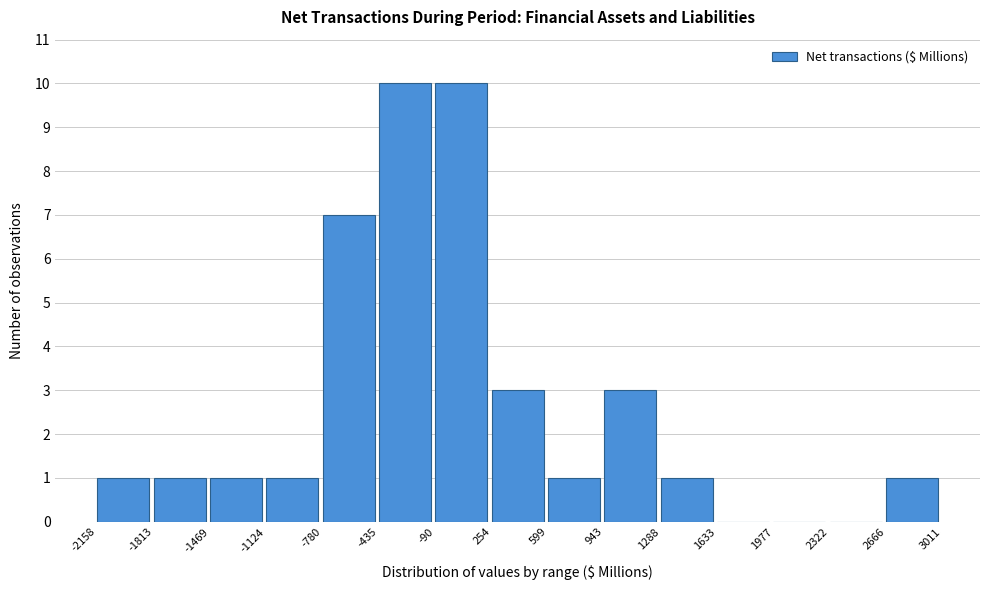

Reading left to right, list every bar in this chart as the range it spans on the x-axis followed by its height. The values are not printed on the chart, so give them approximately, as read against the axis.

-2158 to -1813: 1
-1813 to -1469: 1
-1469 to -1124: 1
-1124 to -780: 1
-780 to -435: 7
-435 to -90: 10
-90 to 254: 10
254 to 599: 3
599 to 943: 1
943 to 1288: 3
1288 to 1633: 1
1633 to 1977: 0
1977 to 2322: 0
2322 to 2666: 0
2666 to 3011: 1